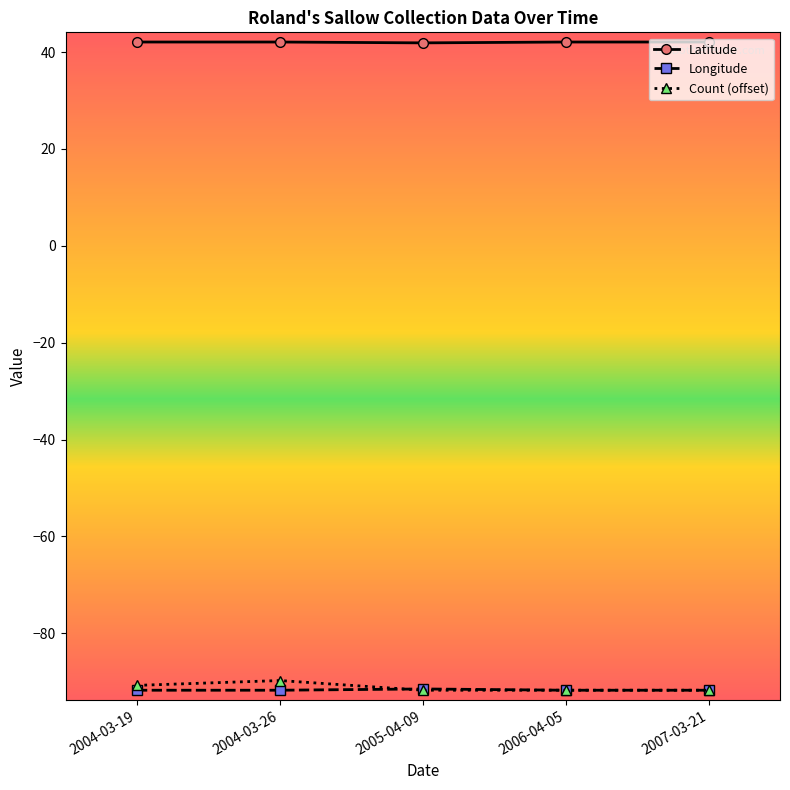

What is the total value across all series at 2004-03-19?

-140.4